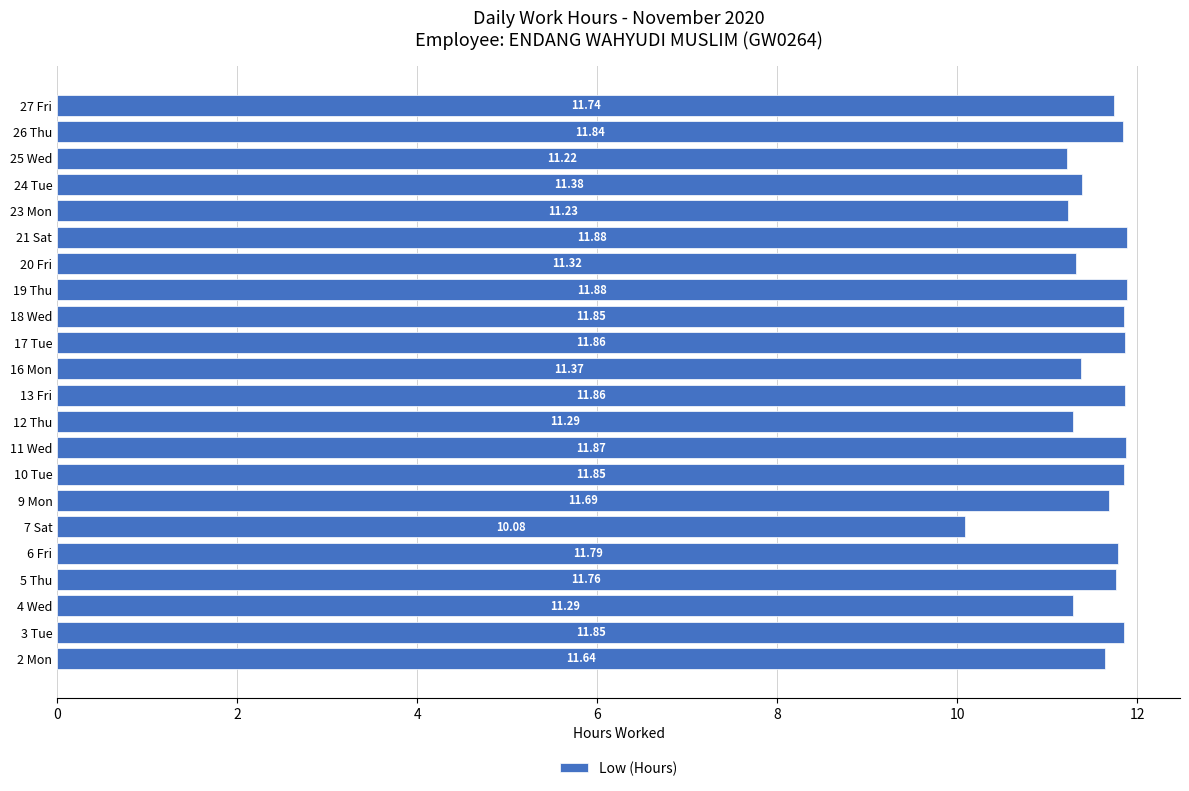

What is the sum of the values at 17 Tue and 23 Mon?

23.1